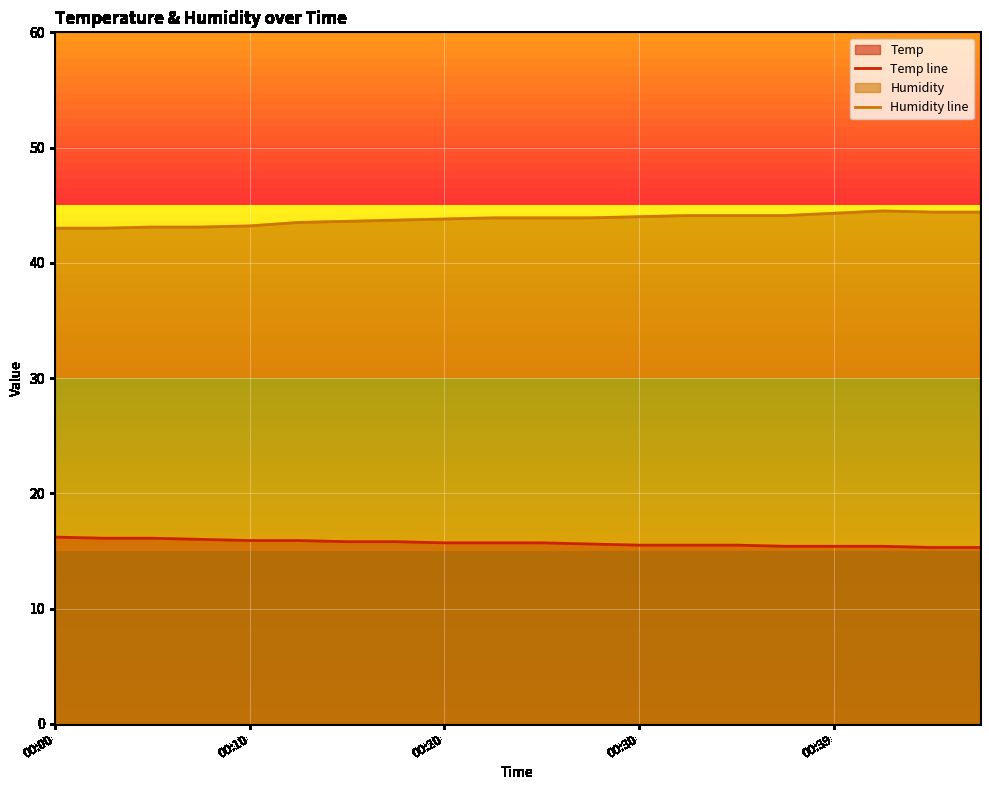

At which category is the sum across all series the highest?

17